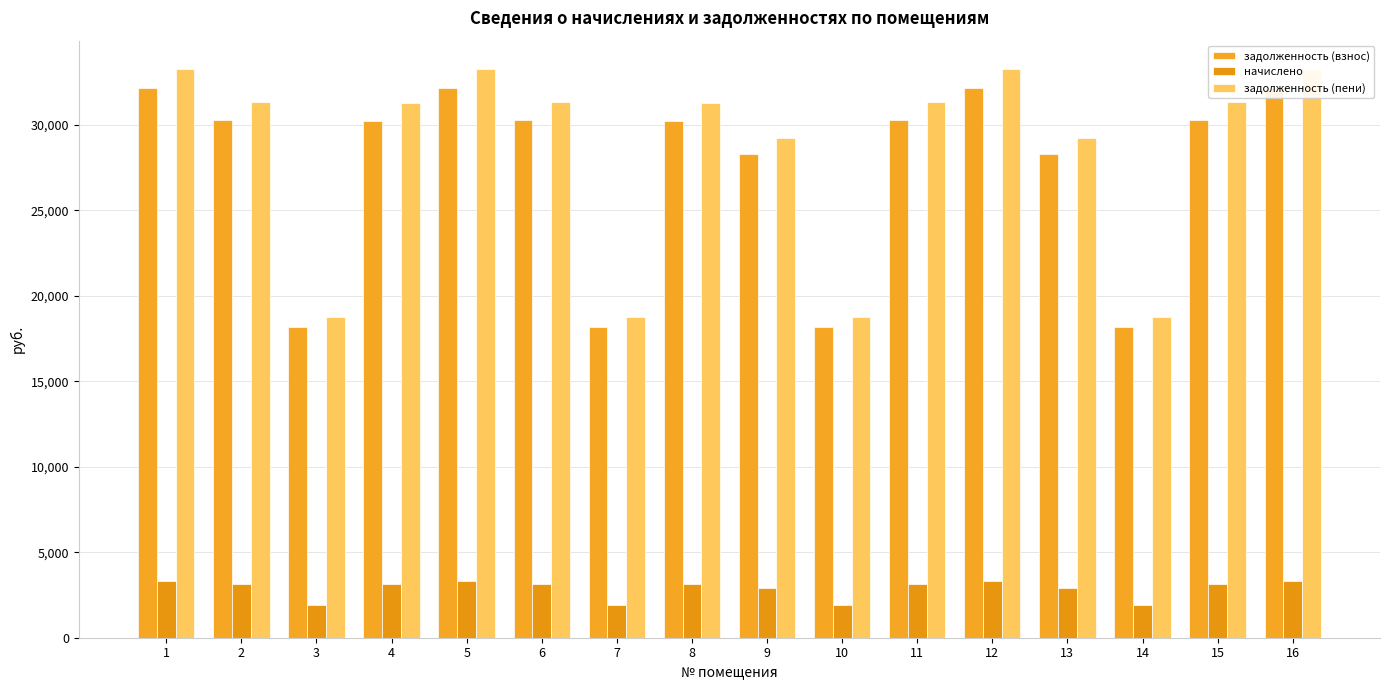

Where does the задолженность (взнос) series first go above 30278?

1